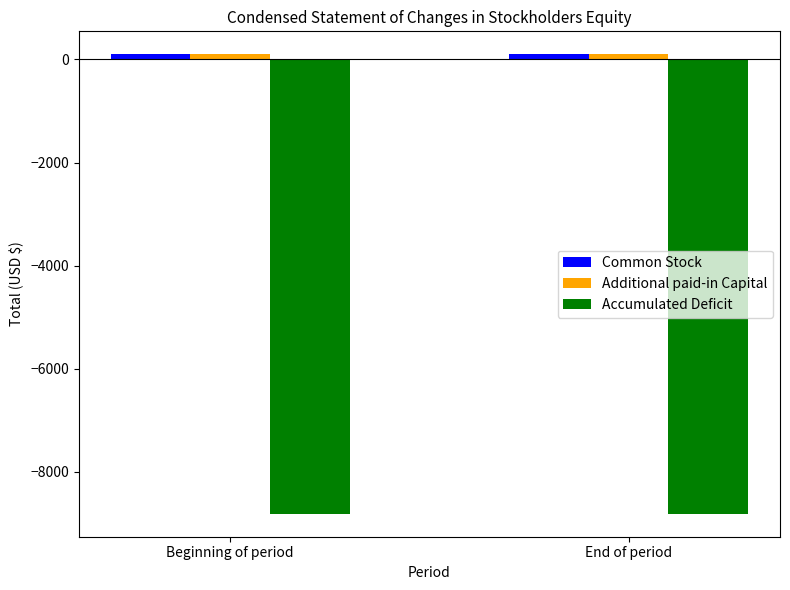

What is the sum of all Common Stock values?

200